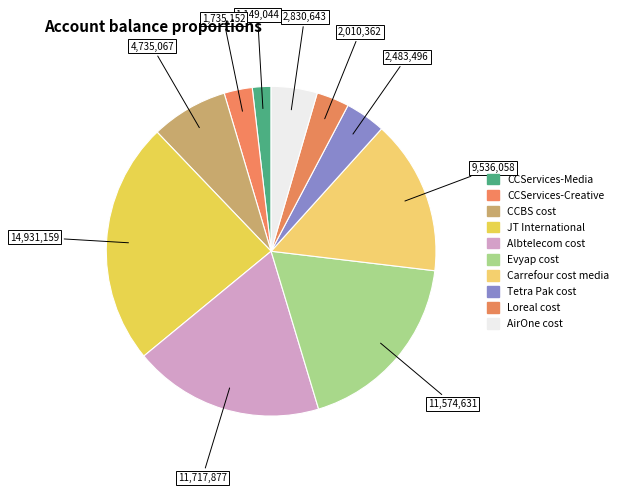

To the nearest percent, what portion does JT International represent?

24%